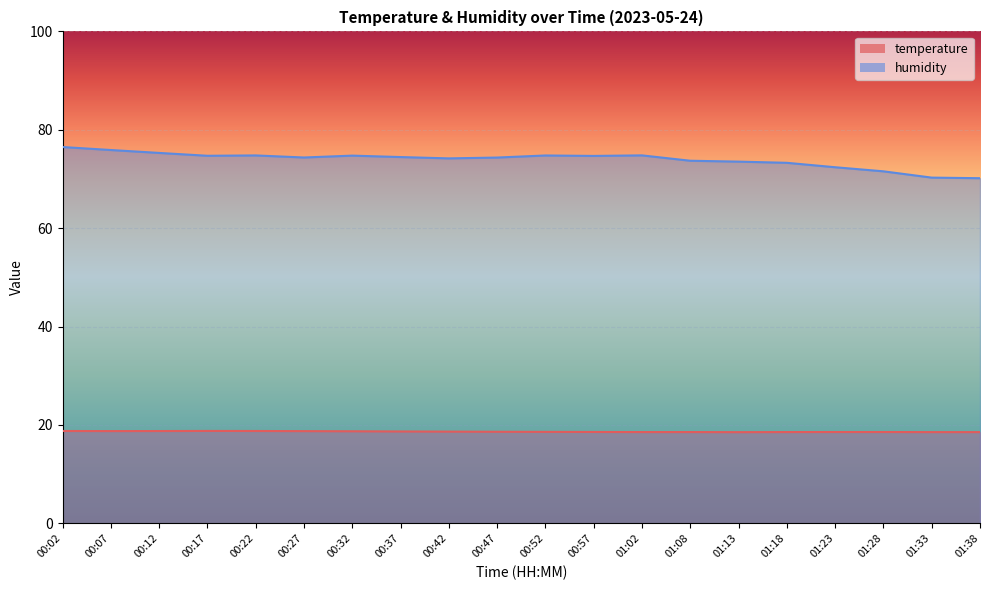

Reading left to right, transcribe all the data shown in this chart.

temperature: 00:02=18.8	00:07=18.8	00:12=18.8	00:17=18.8	00:22=18.8	00:27=18.8	00:32=18.7	00:37=18.7	00:42=18.6	00:47=18.6	00:52=18.6	00:57=18.6	01:02=18.6	01:08=18.6	01:13=18.5	01:18=18.6	01:23=18.6	01:28=18.6	01:33=18.6	01:38=18.6
humidity: 00:02=76.5	00:07=75.9	00:12=75.3	00:17=74.7	00:22=74.8	00:27=74.4	00:32=74.8	00:37=74.5	00:42=74.2	00:47=74.4	00:52=74.8	00:57=74.7	01:02=74.8	01:08=73.7	01:13=73.5	01:18=73.3	01:23=72.4	01:28=71.6	01:33=70.3	01:38=70.2